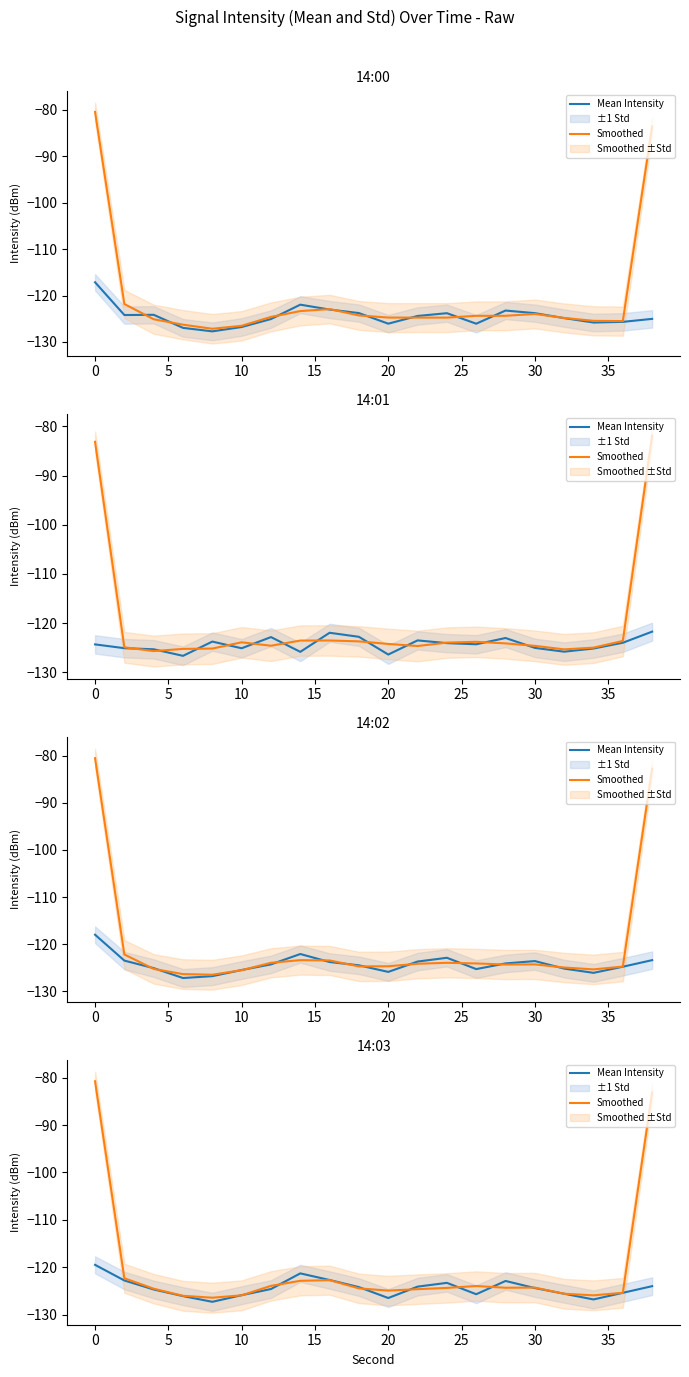

What is the value of the Smoothed point at the 10th from the left?

-124.5